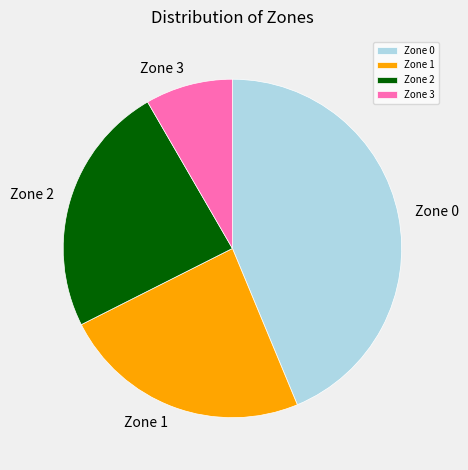

Is the sum of Zone 1 and Zone 2 greater than half?

No